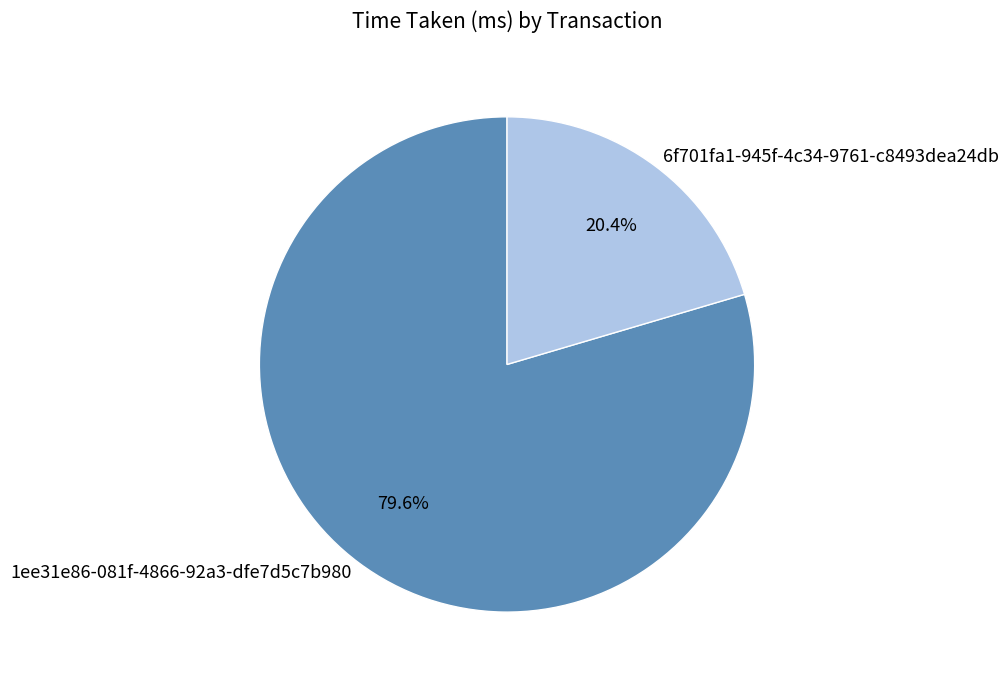

Is the sum of 1ee31e86-081f-4866-92a3-dfe7d5c7b980 and 6f701fa1-945f-4c34-9761-c8493dea24db greater than half?

Yes